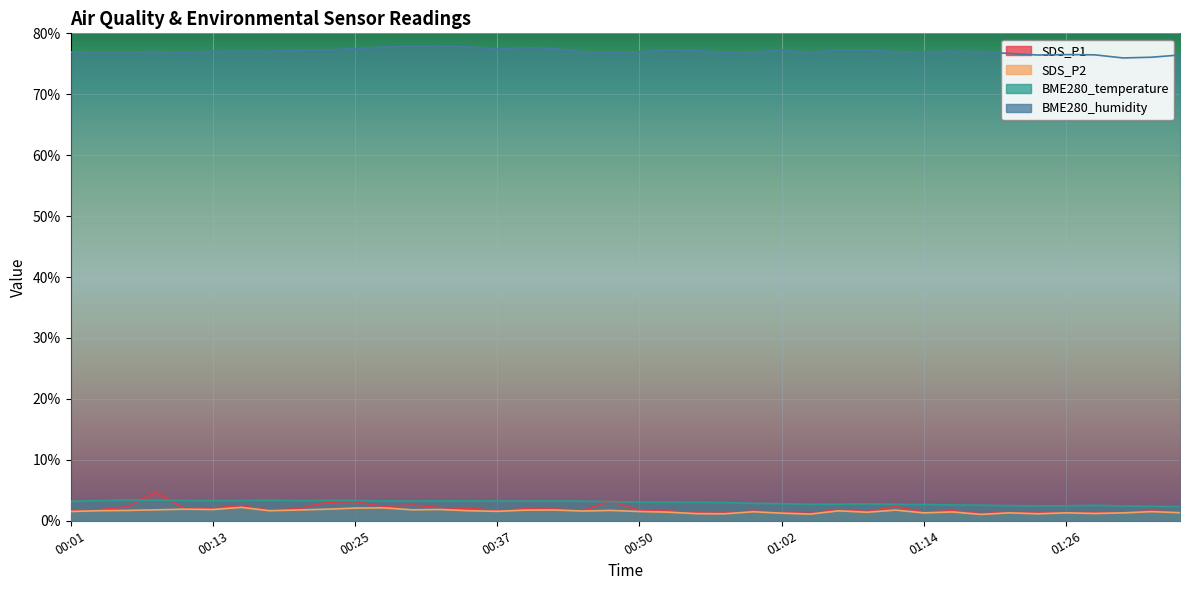

Count the number of categories in the chart.

40